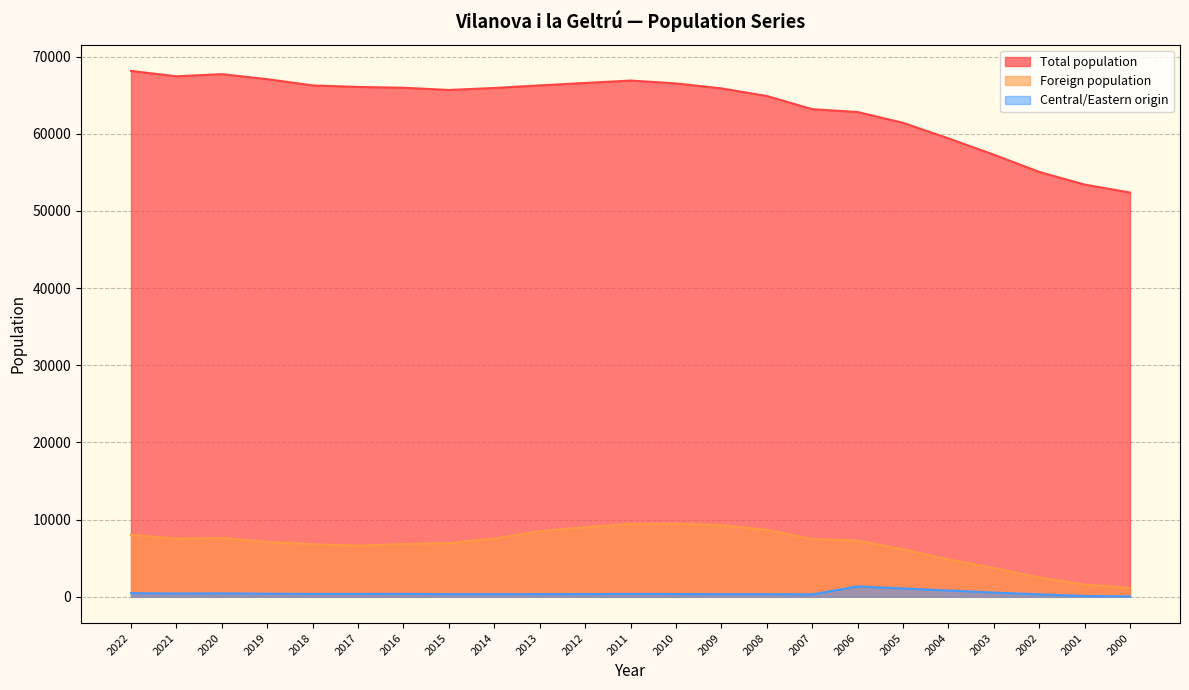

What is the difference between the Total population values at 2003 and 2015?

8384